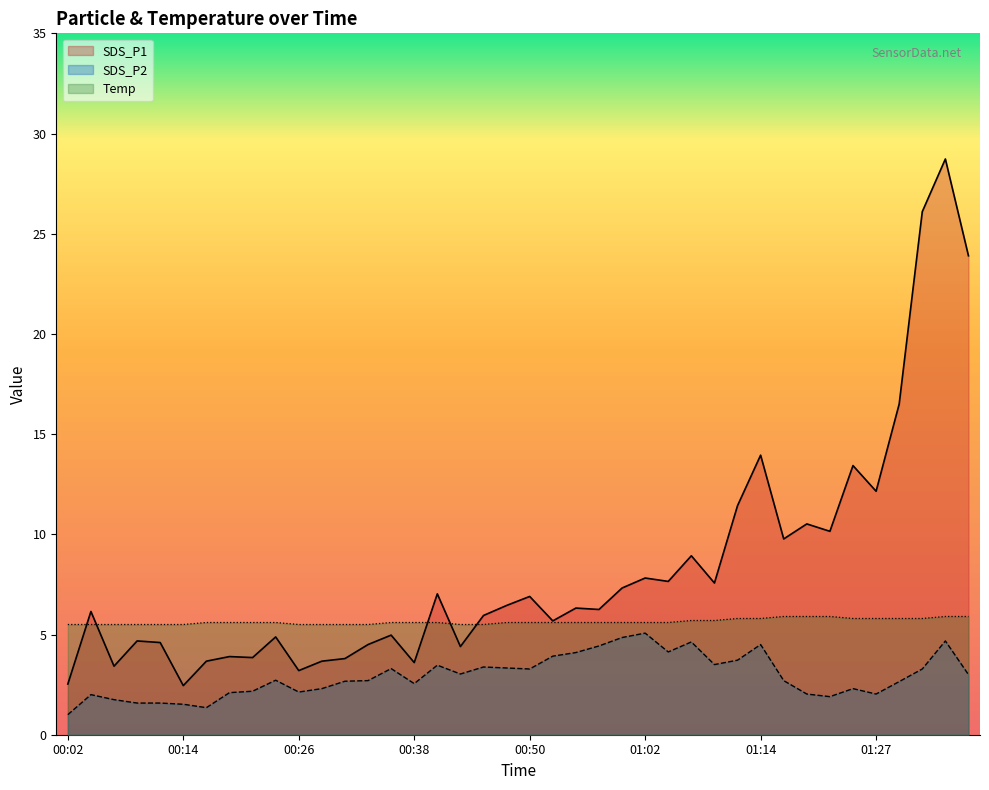

How many lines are shown in the chart?

3